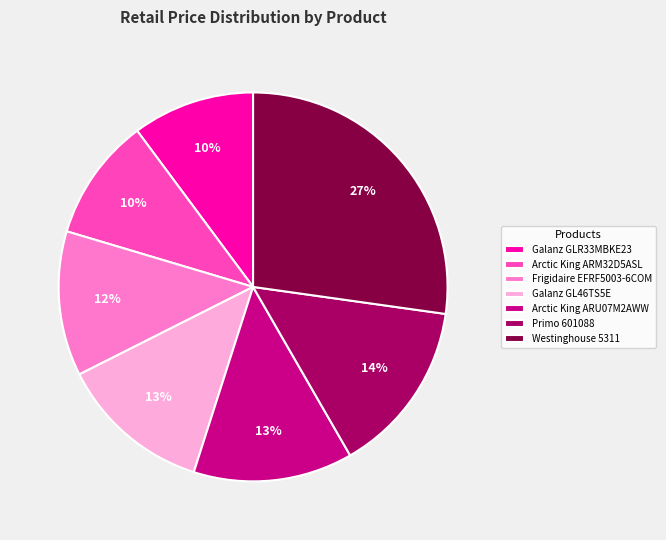

Does Westinghouse 5311 represent more than half of the total?

No